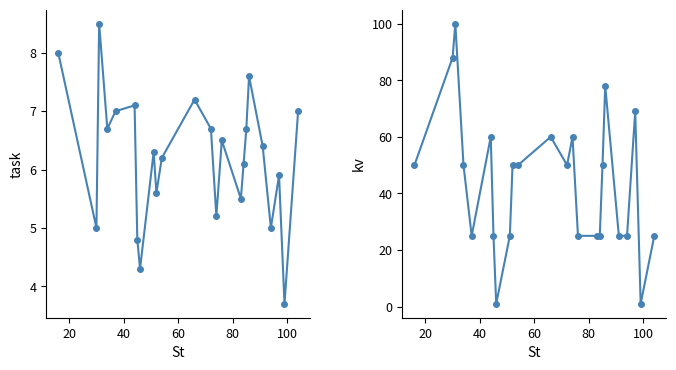

True or false: kv and task intersect in this chart.

True